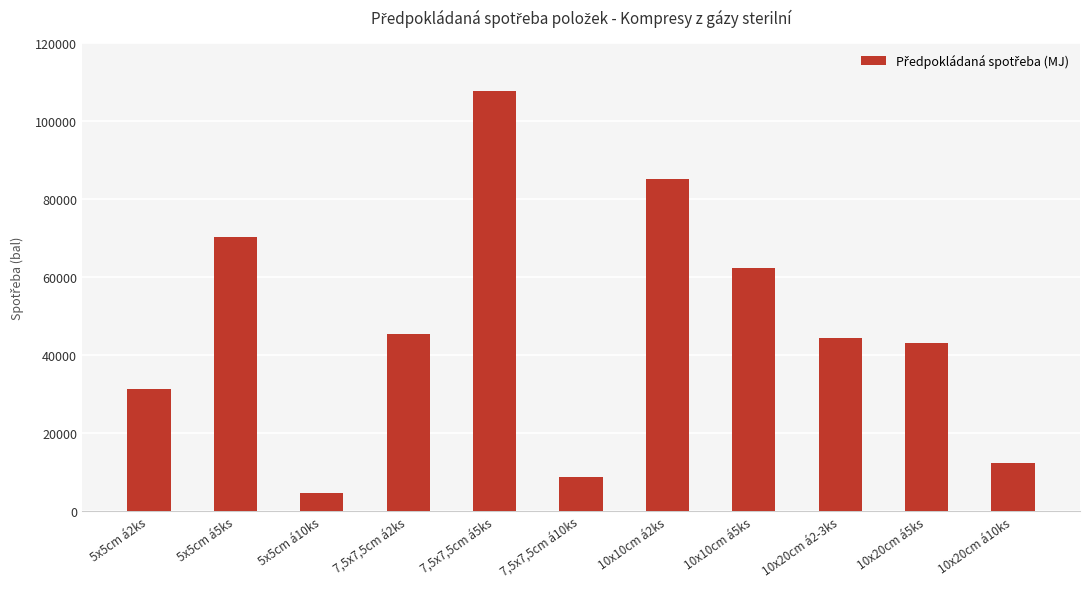

Are the bars grouped side by side (vs. stacked)?

No